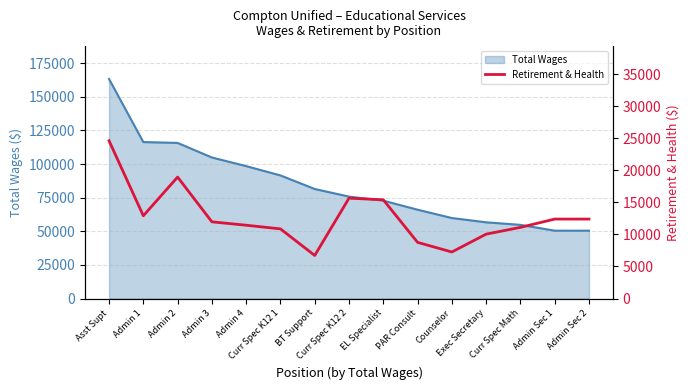

Where is the first local maximum?

Admin 2